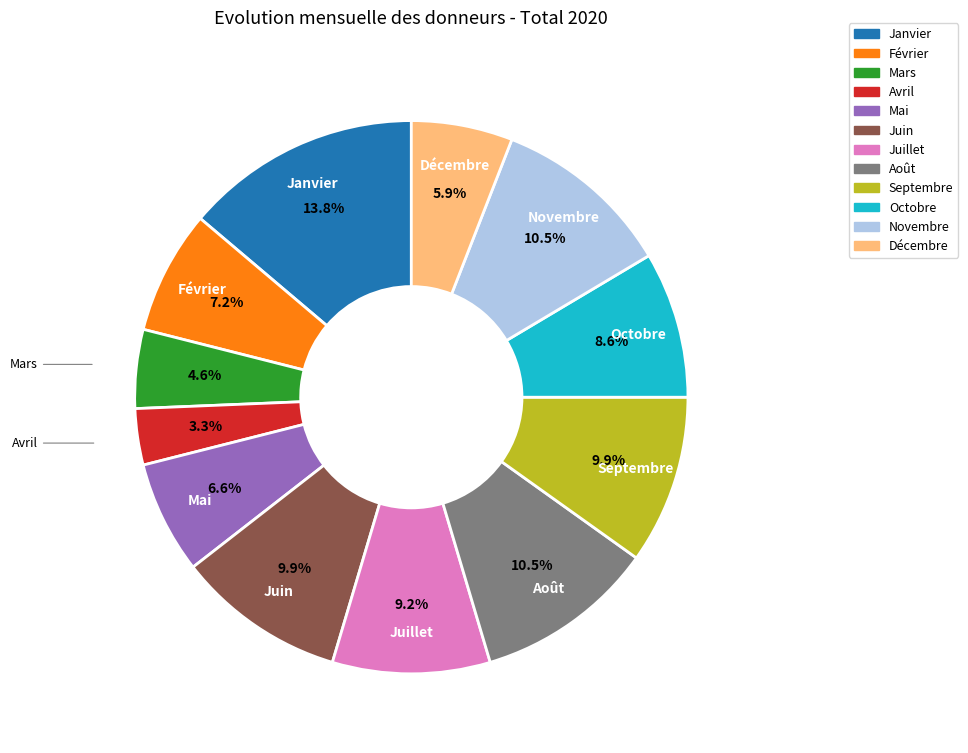

Does Juin represent more than half of the total?

No